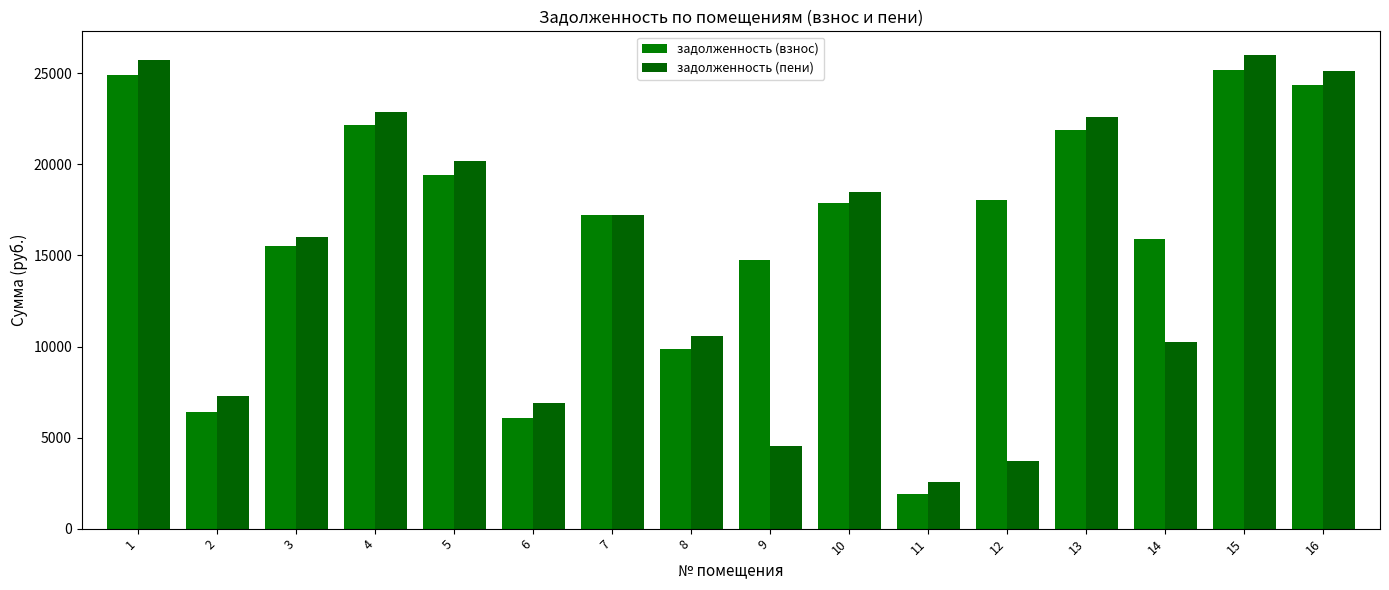

How many data points in задолженность (взнос) are above 17904?

8